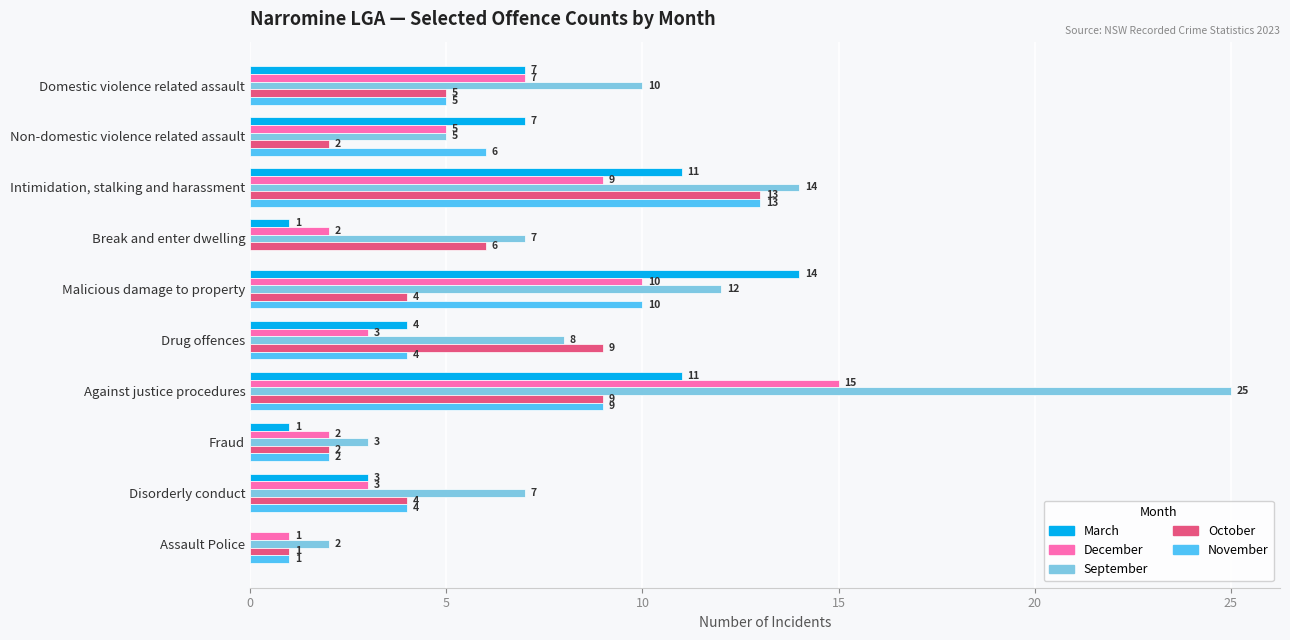

What is the maximum value shown in the chart?

25